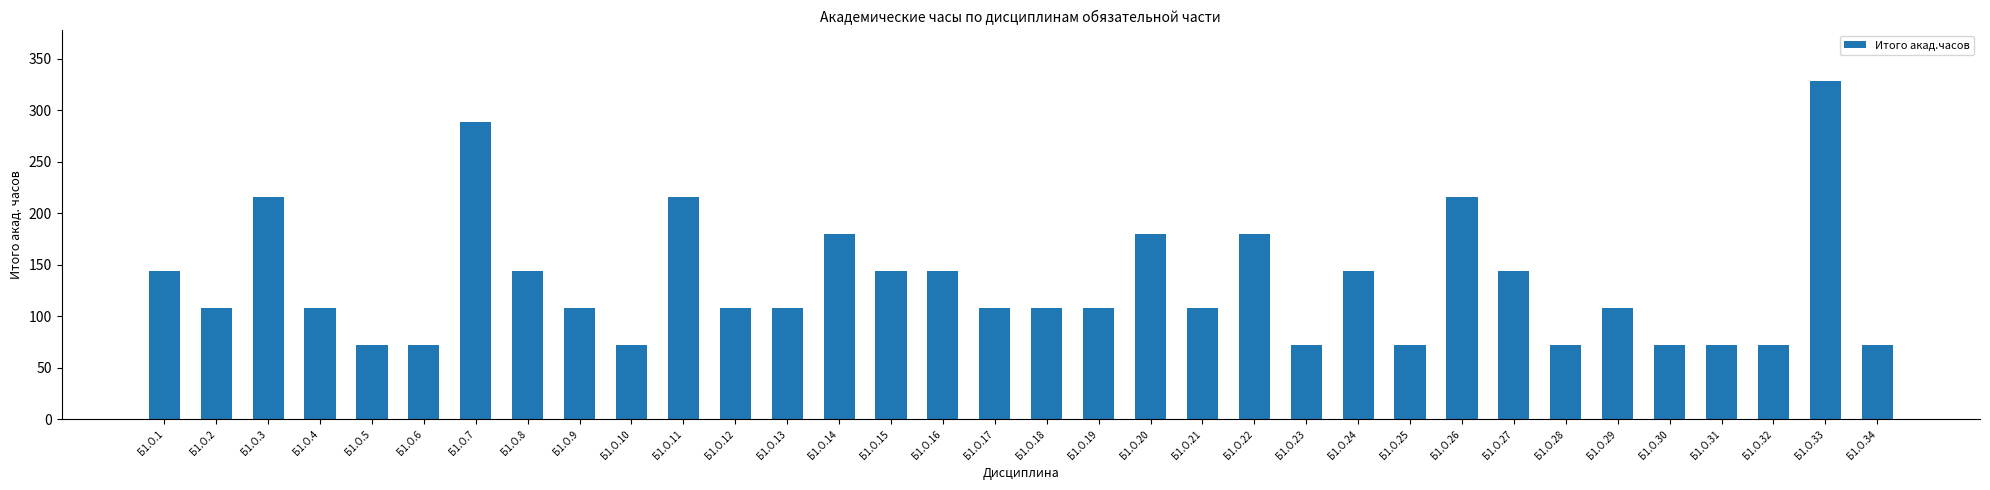

Reading left to right, extract all data points from this chart.

144	108	216	108	72	72	288	144	108	72	216	108	108	180	144	144	108	108	108	180	108	180	72	144	72	216	144	72	108	72	72	72	328	72